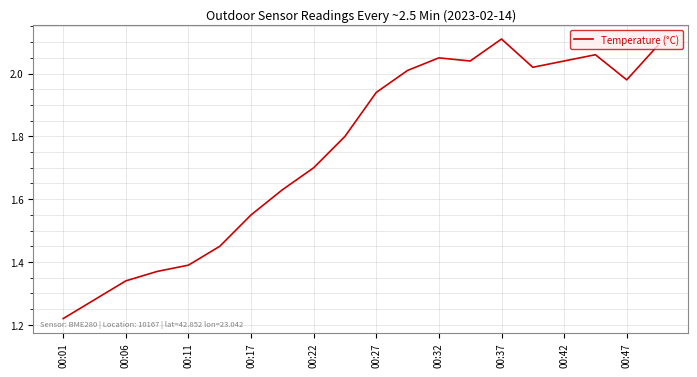

What is the difference between the maximum and minimum values?

0.9